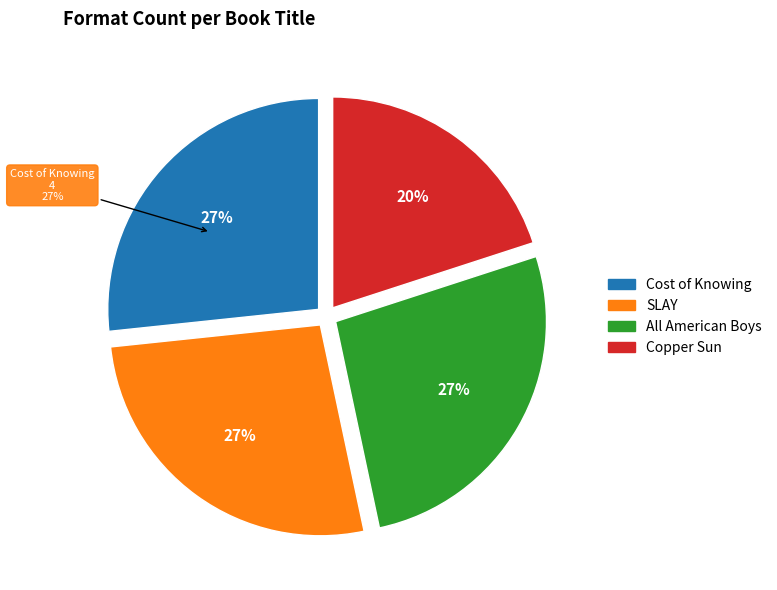

What is the smallest slice in the pie chart?

Copper Sun